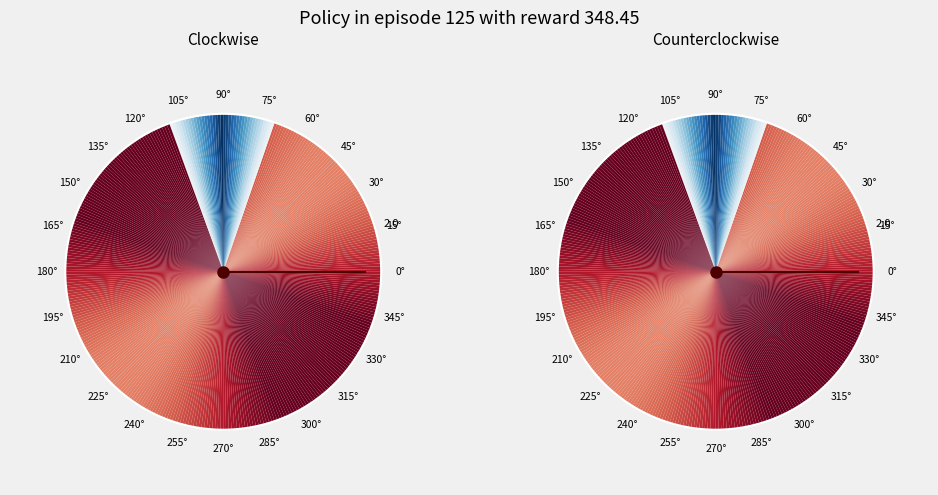

To the nearest percent, what is the difference between the largest and smallest slice percentages?

100%